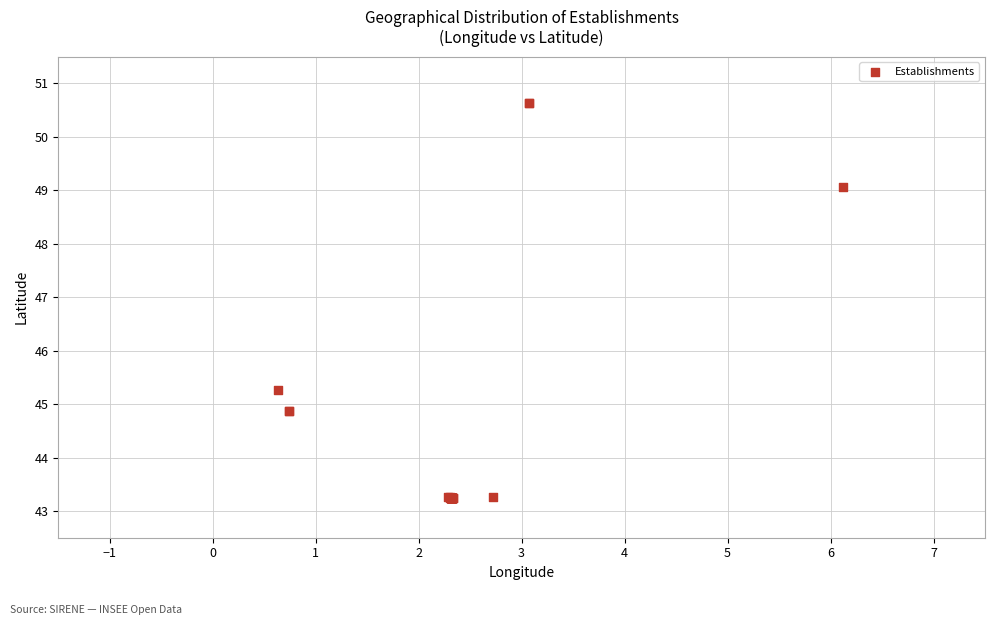

What Y value in the scatter plot is closest to 46?

45.3